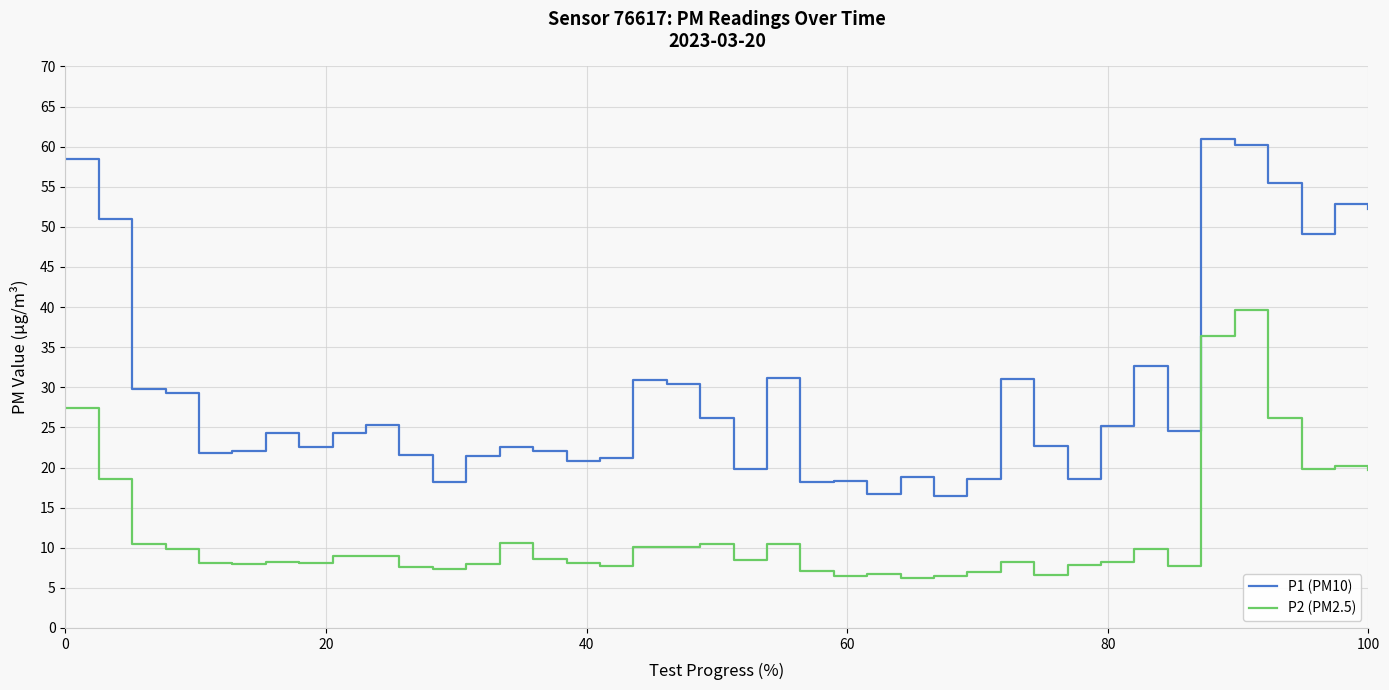

What is the difference between the maximum and minimum values in the P1 (PM10) series?

44.5